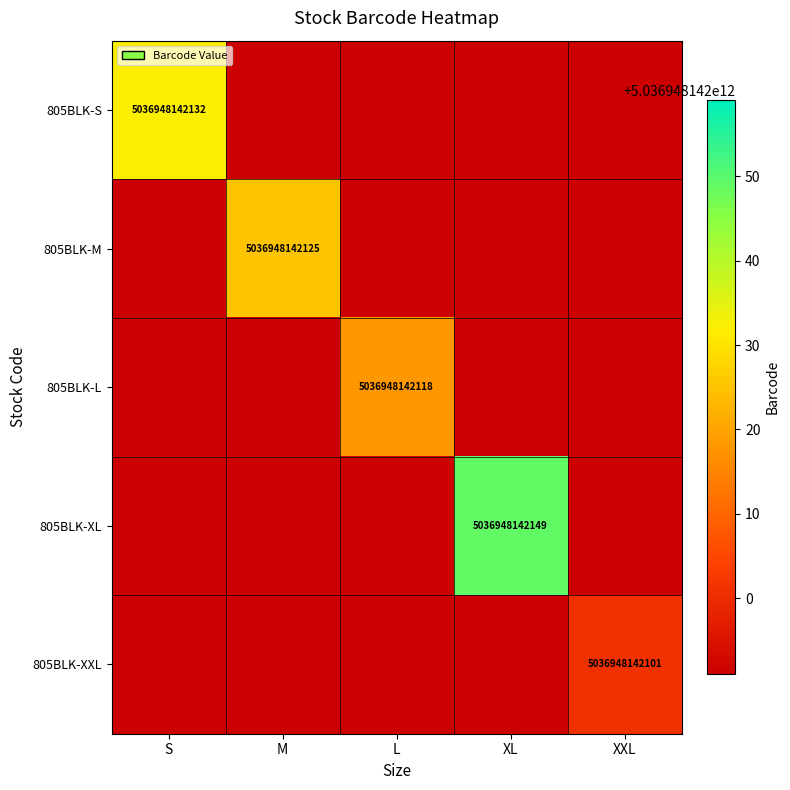

What is the greatest value displayed?

5036948142149